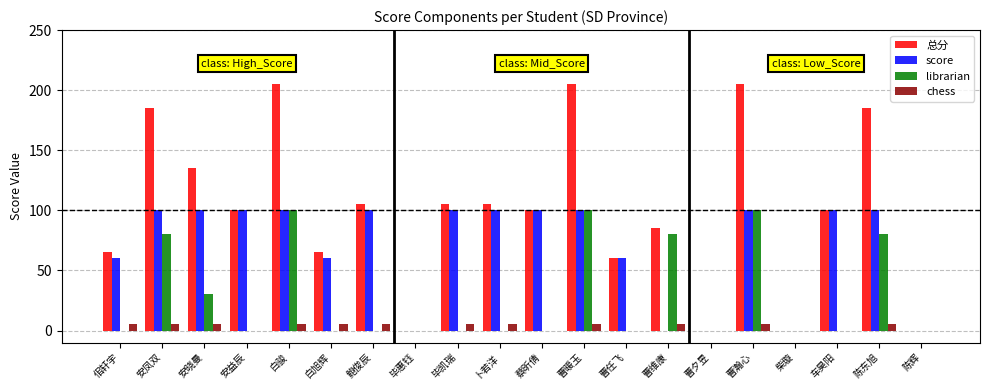

What is the difference between the 总分 values at 白骏 and 曹夕昱?

205